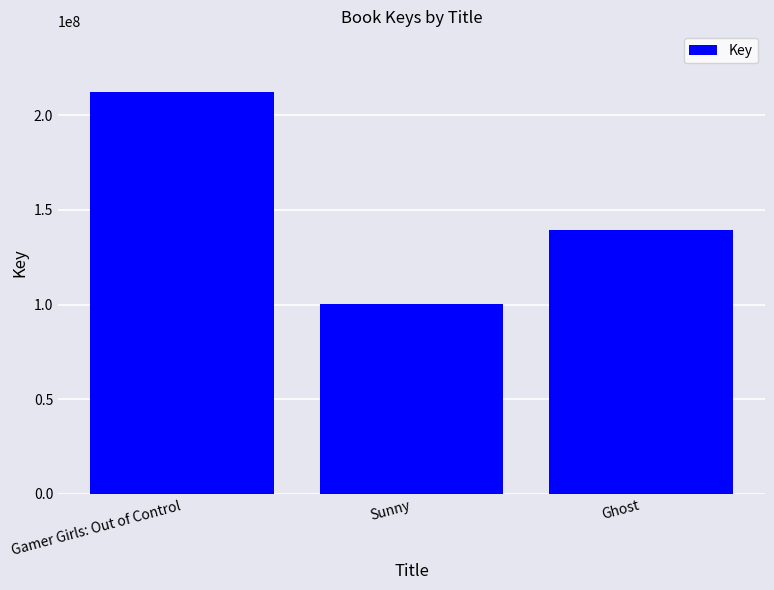

List the labels in order of value, smallest first.

Sunny, Ghost, Gamer Girls: Out of Control